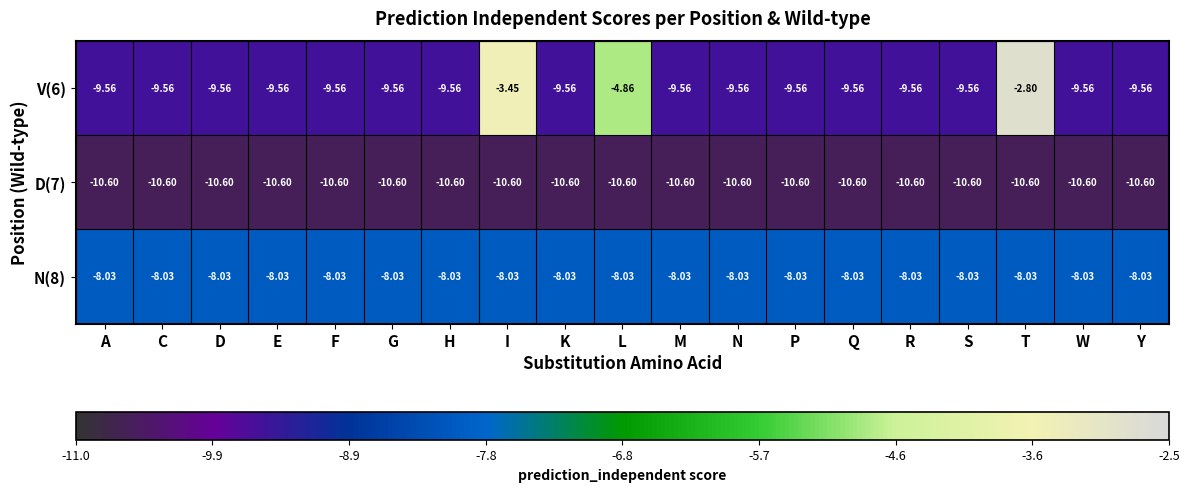

Which label corresponds to the largest value in the chart?

T